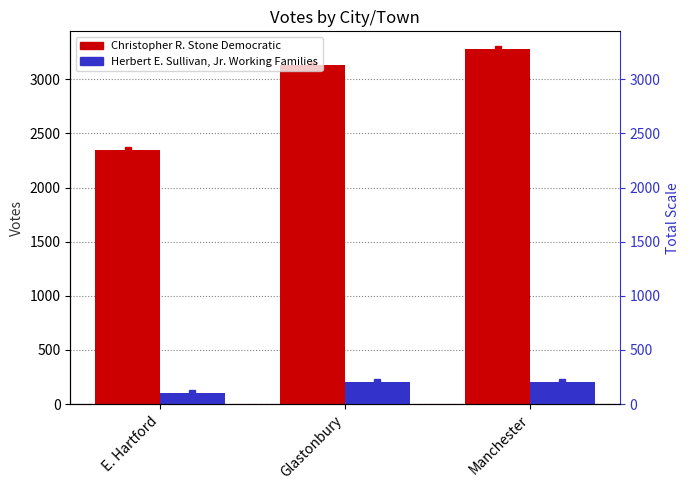

Is it true that Herbert E. Sullivan, Jr. Working Families equals 200 at Glastonbury?

True